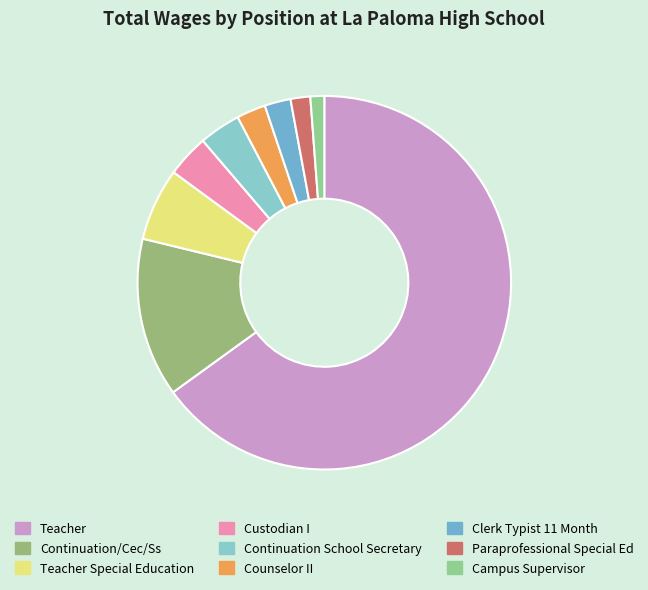

What is the smallest slice in the pie chart?

Campus Supervisor